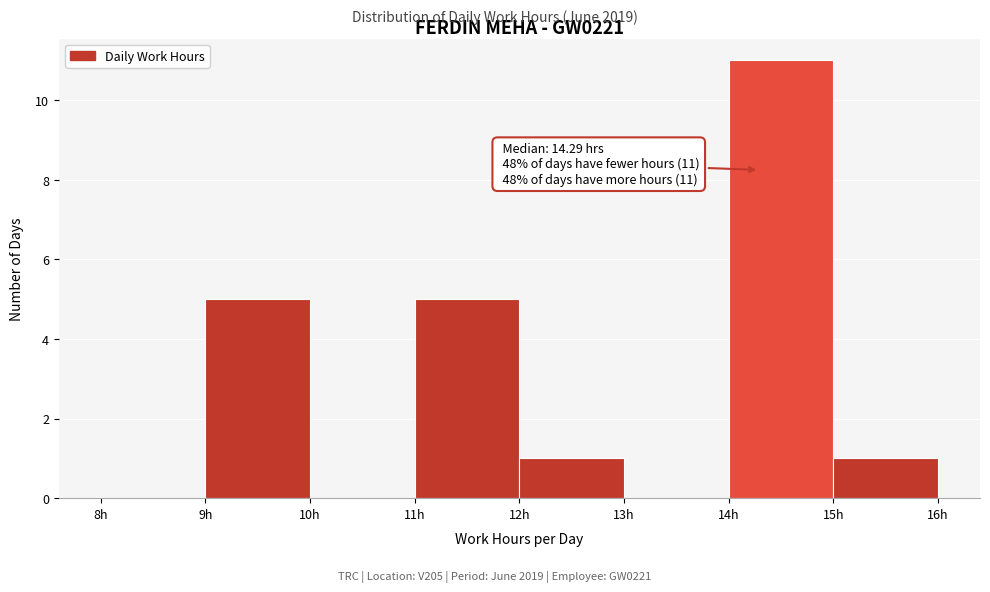

Over which range of the x-axis is the bar tallest?

14 to 15